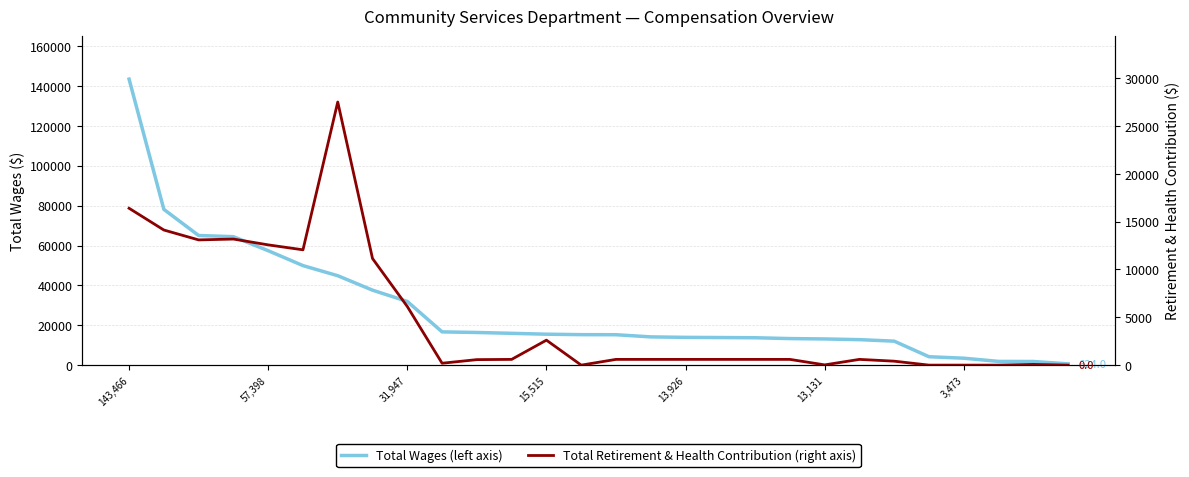

What is the highest value of the Total Wages (left axis) series?

143466